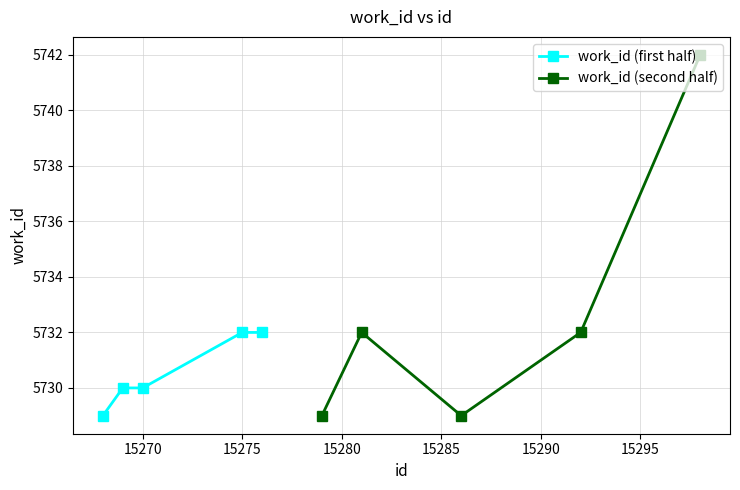

What is the value of the work_id (second half) point at the 5th from the left?

5742